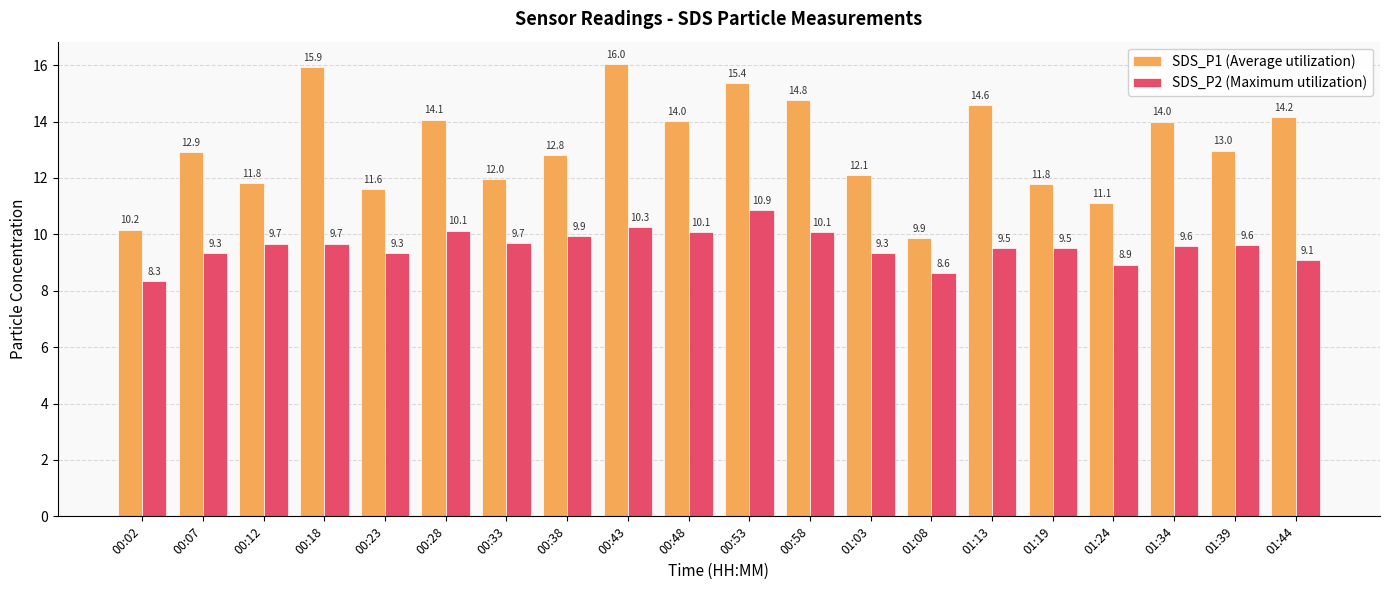

Which category has the highest value across all series?

00:43